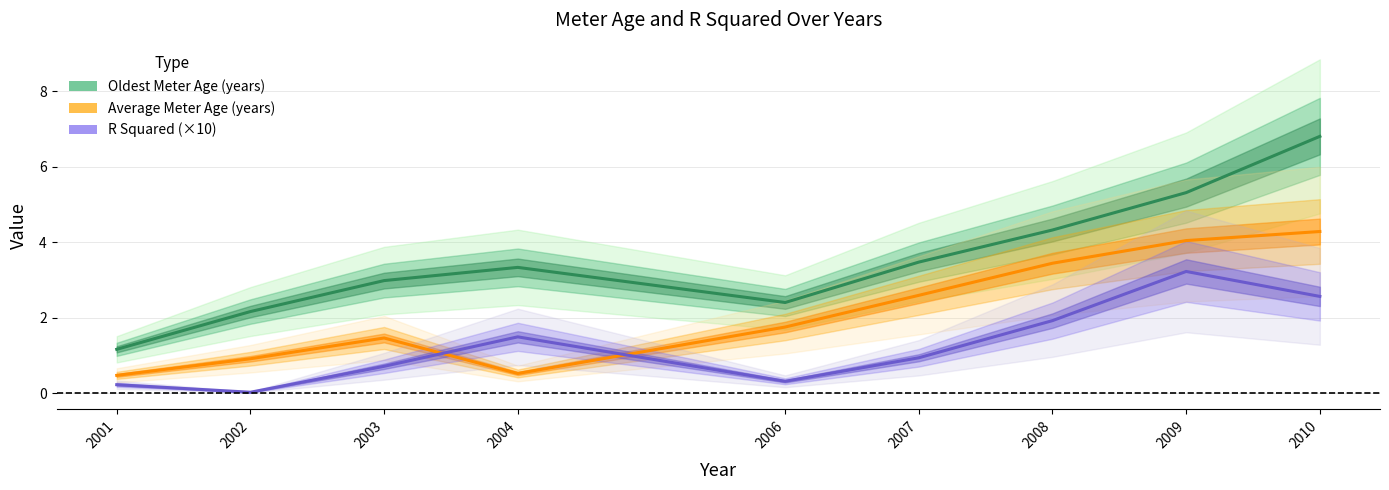

Rank the categories by R Squared (×10) value from lowest to highest.

2002, 2001, 2006, 2003, 2007, 2004, 2008, 2010, 2009